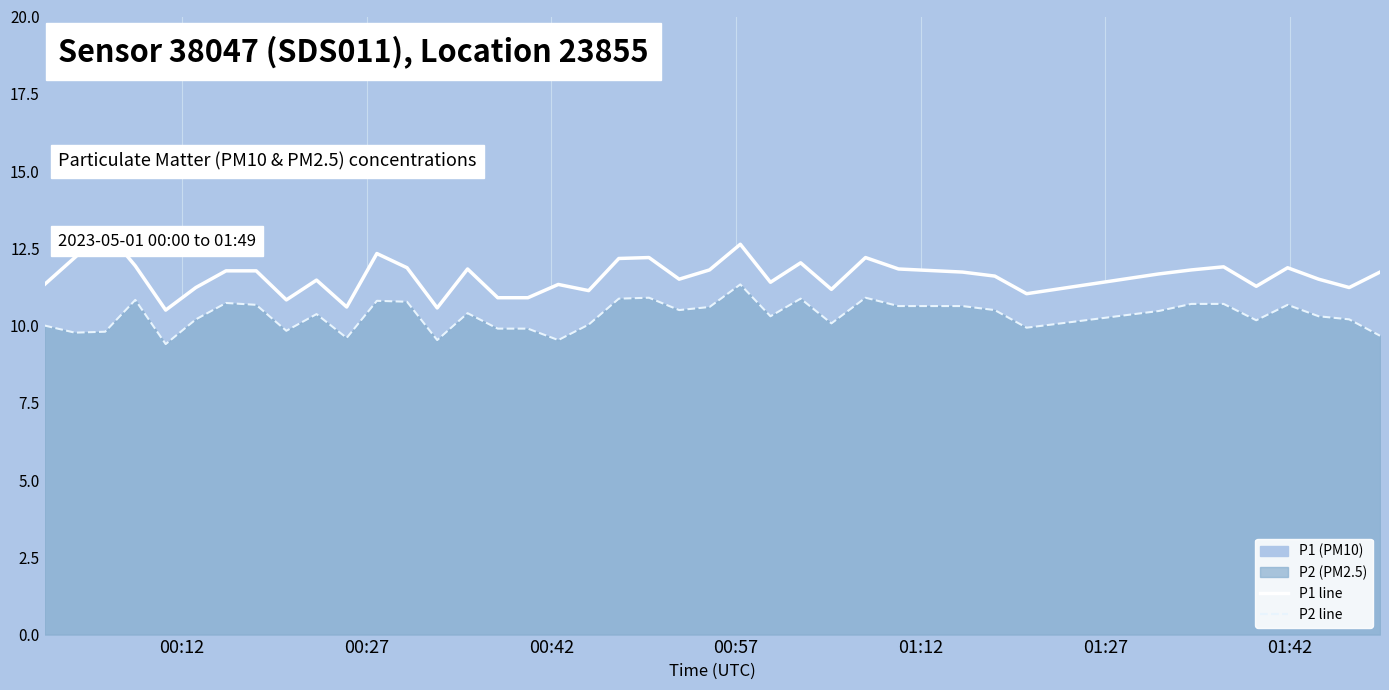

True or false: P2 line and P1 line intersect in this chart.

False